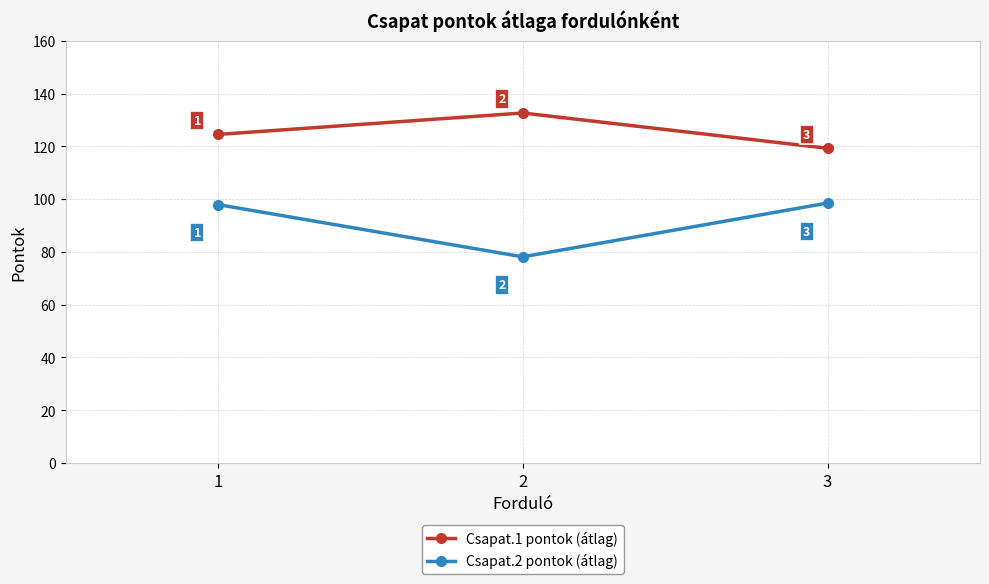

How many series are shown in this chart?

2